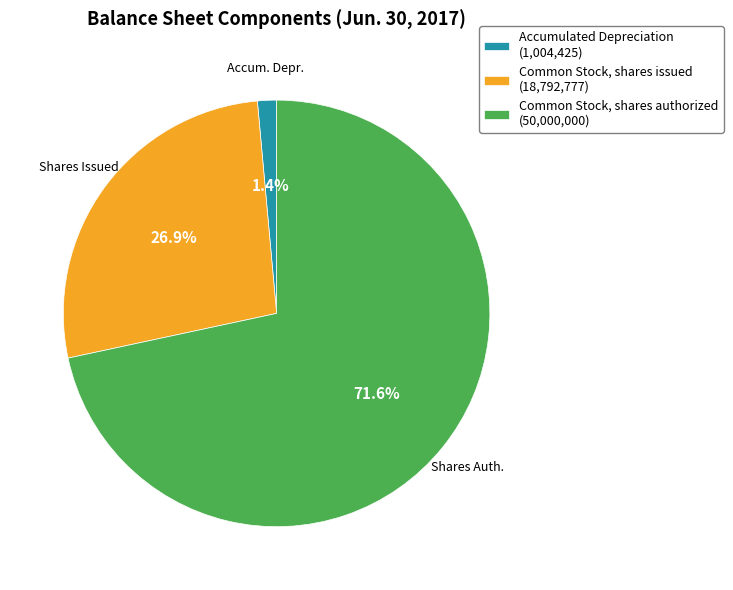

Which slice represents more than half of the pie?

Common Stock, shares authorized